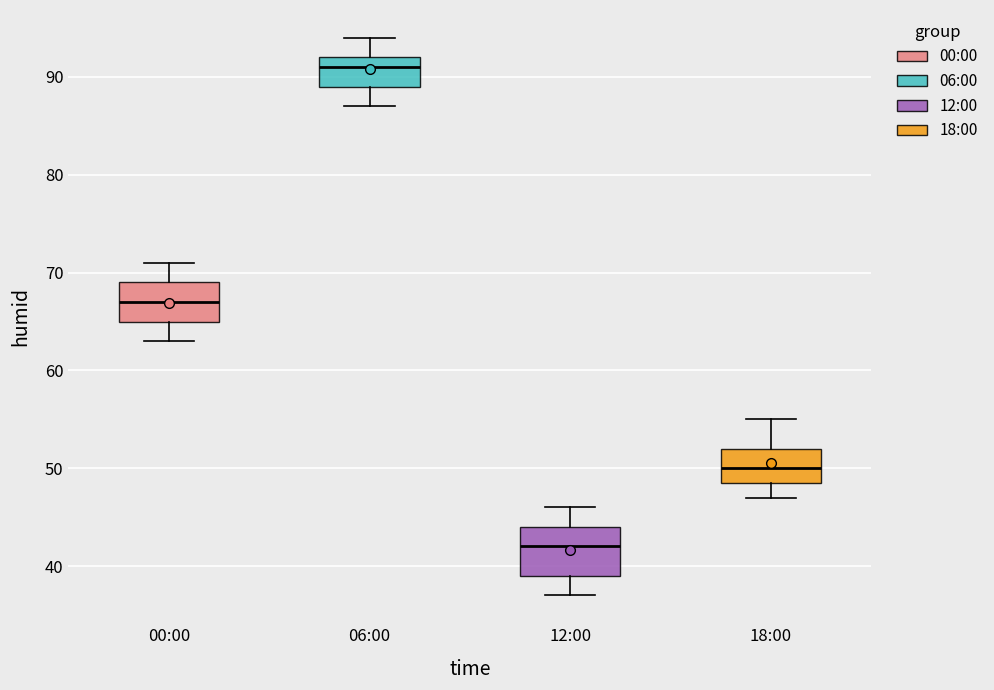

Where is the lower edge of the box for 00:00 on the y-axis? The values are not printed on the chart, so give them approximately, as read against the axis.

65